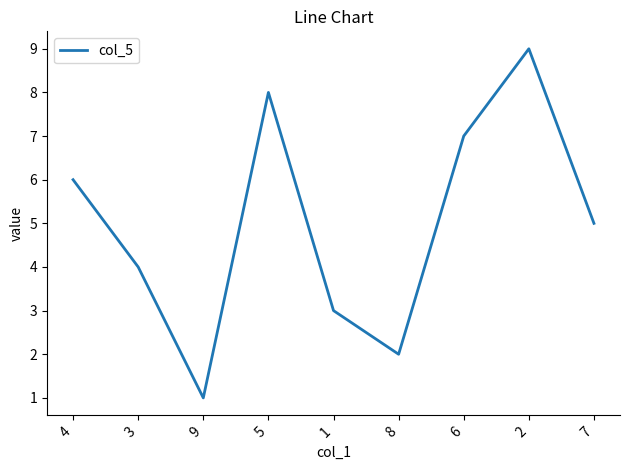

What is the sum of all values?

45